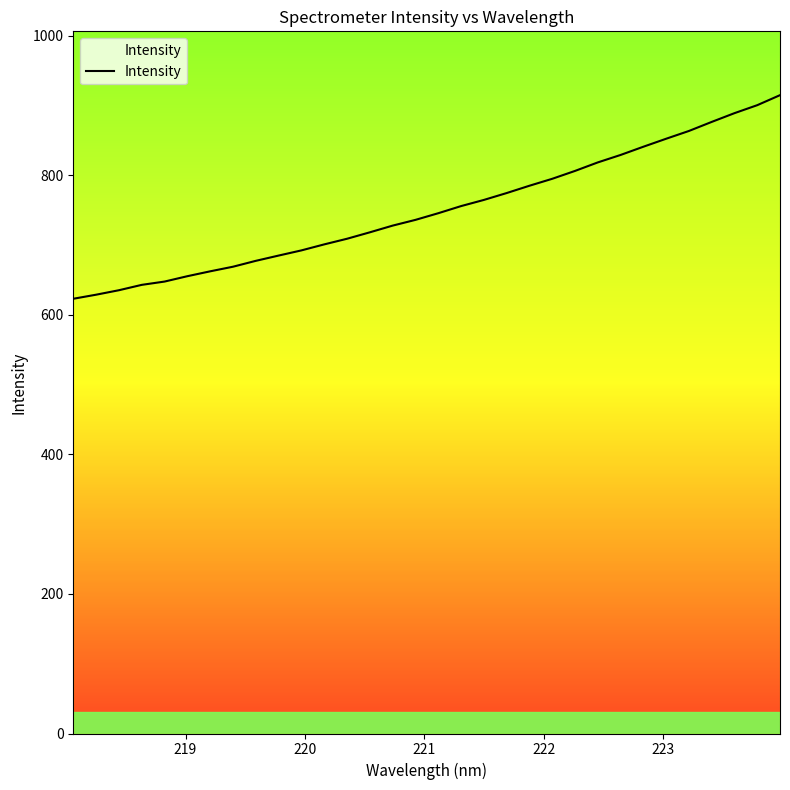

How many data points are less than 745?

16